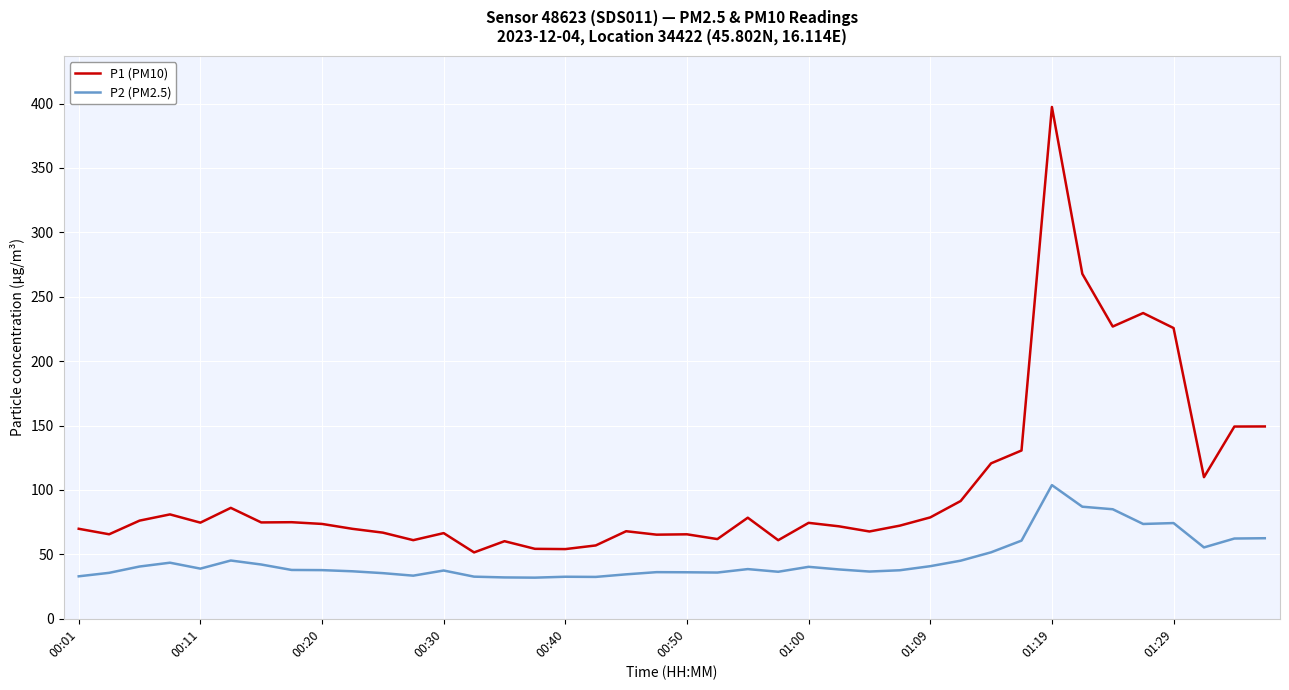

What is the difference between the maximum and minimum values in the P1 (PM10) series?

345.8